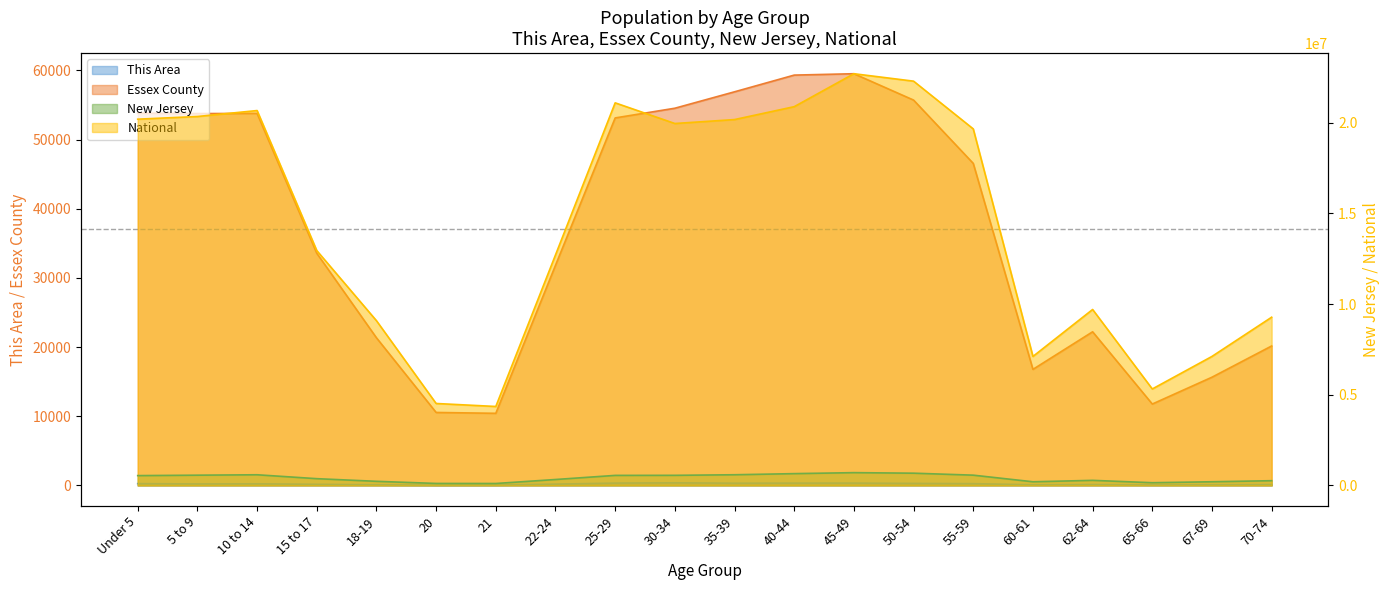

Rank the categories by New Jersey value from lowest to highest.

21, 20, 65-66, 60-61, 67-69, 18-19, 70-74, 62-64, 22-24, 15 to 17, Under 5, 25-29, 30-34, 5 to 9, 55-59, 10 to 14, 35-39, 40-44, 50-54, 45-49